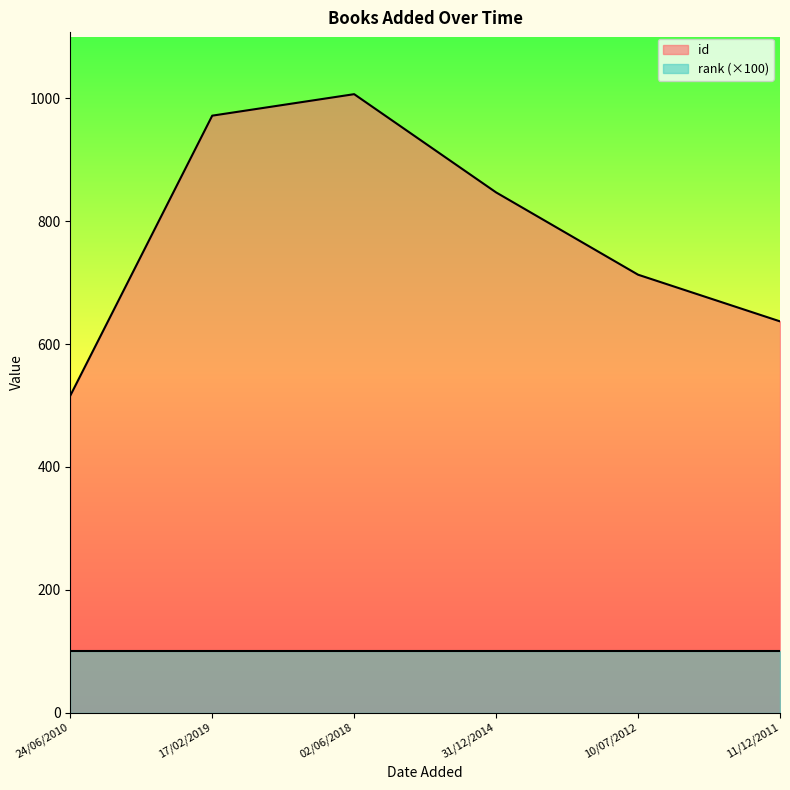

List the labels in order of value, largest first.

02/06/2018, 17/02/2019, 31/12/2014, 10/07/2012, 11/12/2011, 24/06/2010